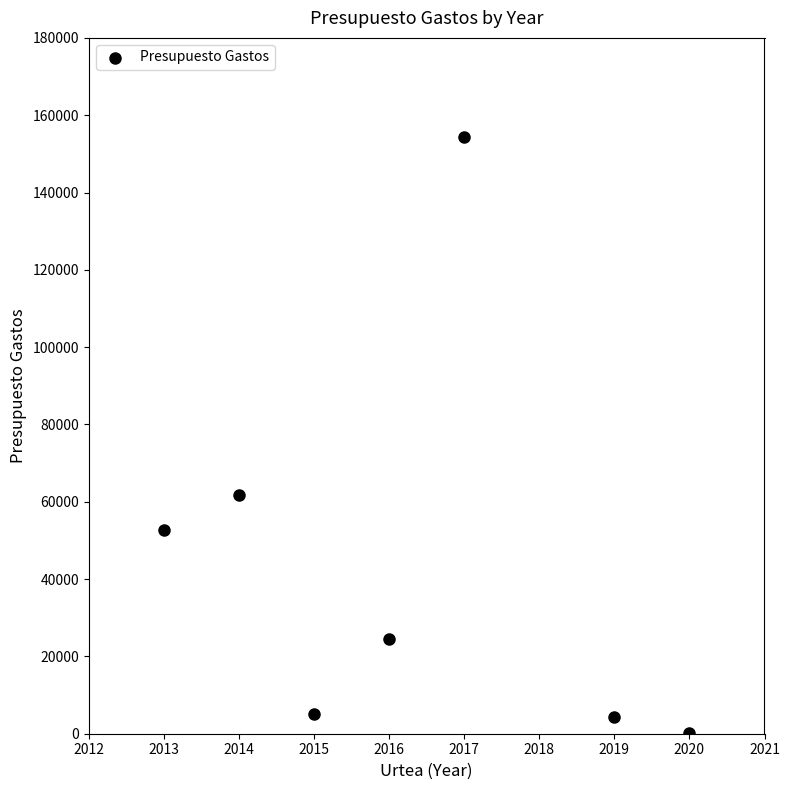

What is the average X value?

2016.3